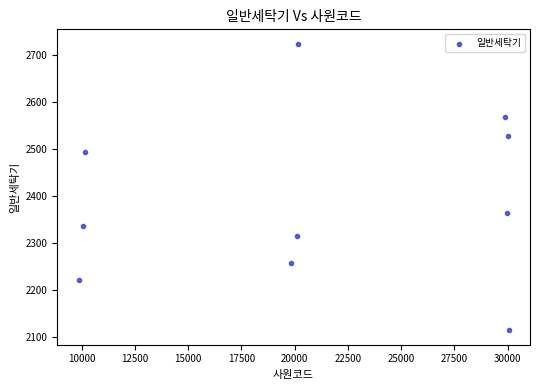

What is the range of X values (max minus min)?

20179.0